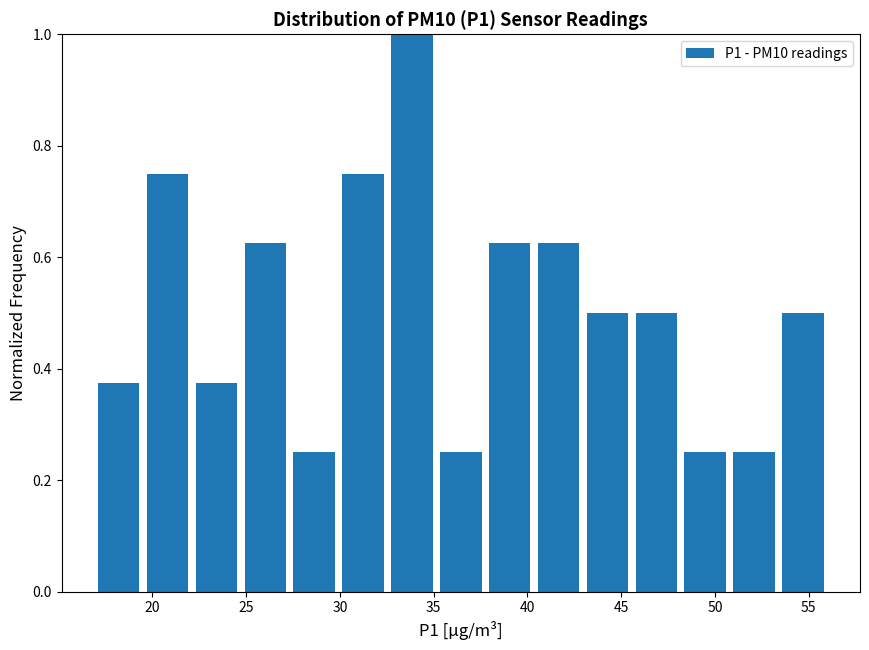

Reading left to right, list every bar in this chart as the range it spans on the x-axis followed by its height. Neither the bar edges nor the heights are printed on the chart, so give them approximately, as read against the axes.

17.0 to 19.5: 0.38
19.5 to 22.0: 0.76
22.0 to 24.5: 0.38
24.5 to 27.5: 0.62
27.5 to 30.0: 0.26
30.0 to 32.5: 0.76
32.5 to 35.0: 1.00
35.0 to 38.0: 0.26
38.0 to 40.5: 0.62
40.5 to 43.0: 0.62
43.0 to 45.5: 0.50
45.5 to 48.0: 0.50
48.0 to 51.0: 0.26
51.0 to 53.5: 0.26
53.5 to 56.0: 0.50